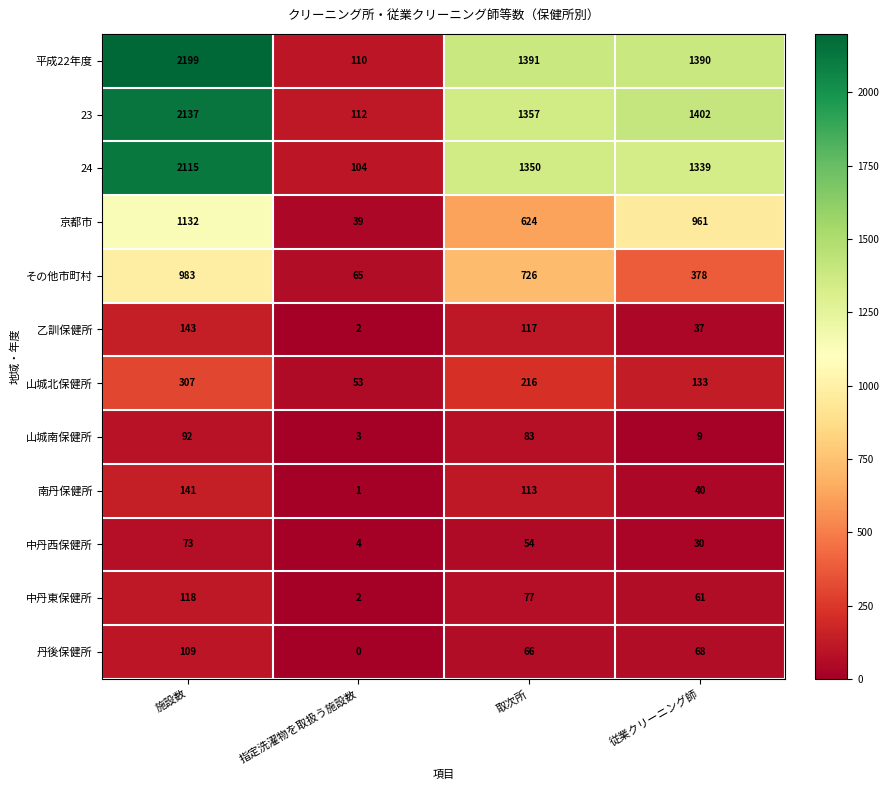

Which series has the largest total across all categories?

平成22年度